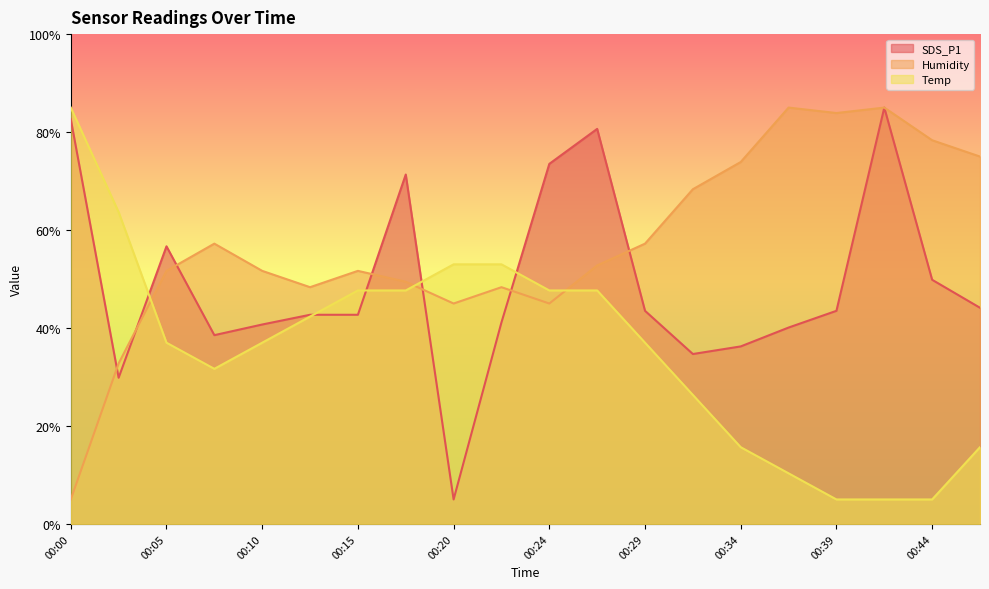

True or false: Temp has a value of 140.0 at 00:00.

False